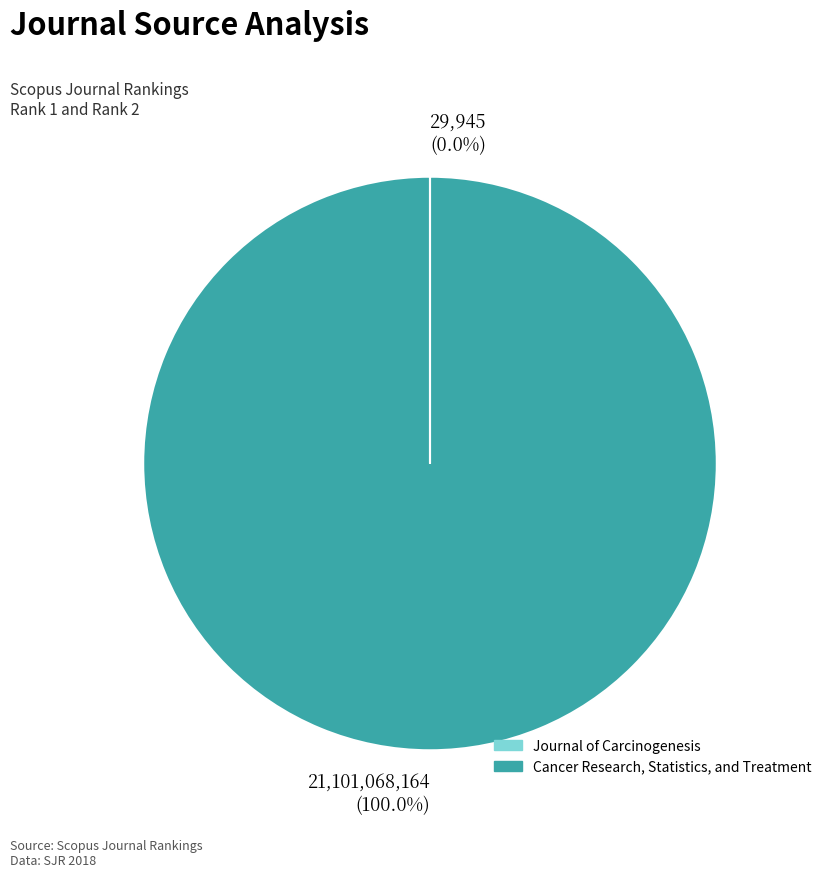

The Cancer Research, Statistics, and Treatment slice represents 100% of the pie. True or false?

True